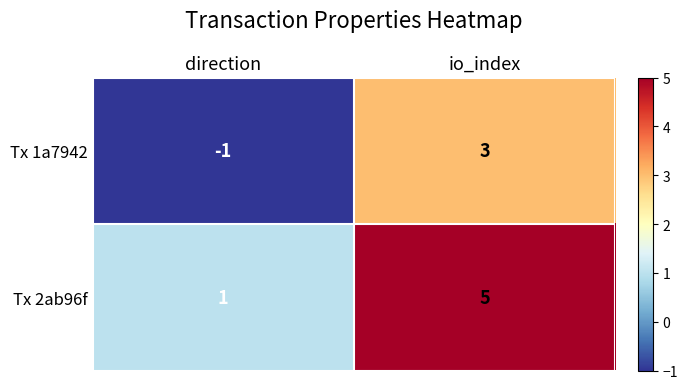

What is the maximum value shown in the chart?

5